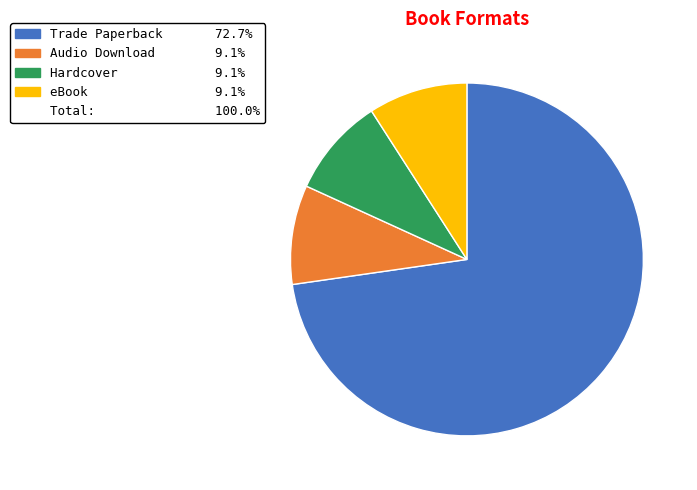

Is there any slice that represents more than half of the pie?

Yes